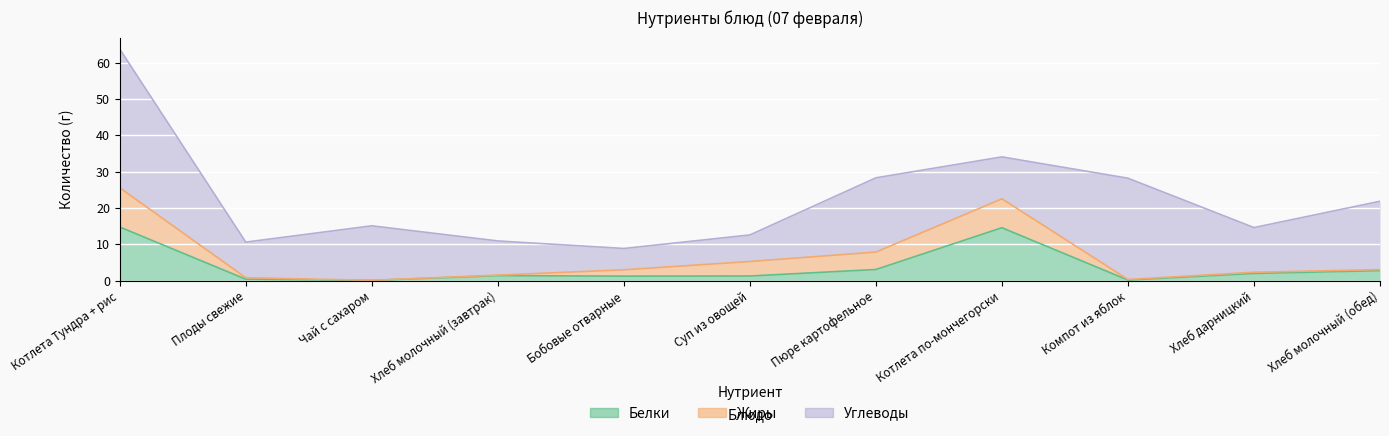

What is the spread (max minus min) of values at Чай с сахаром?

15.0